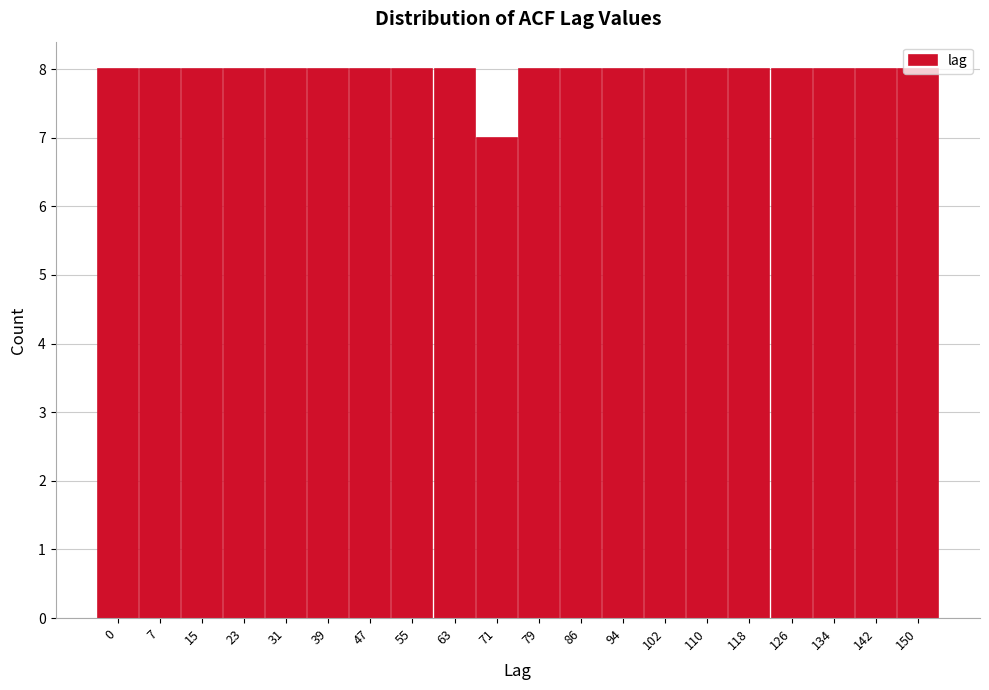

What is the sum of all values?

159